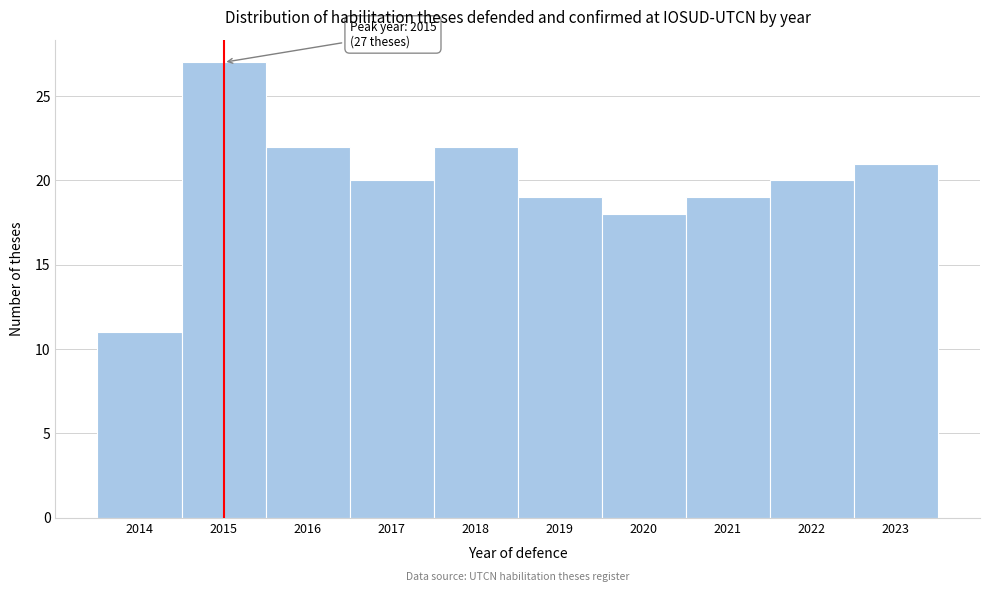

Over which range of the x-axis is the bar tallest?

2014.5 to 2015.5